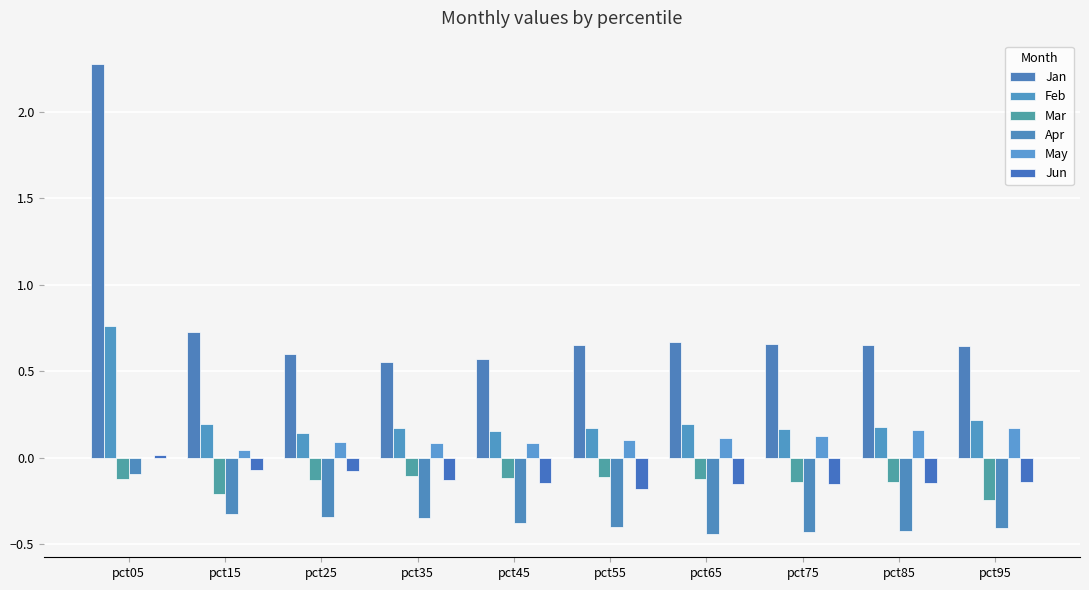

What is the minimum value shown in the chart?

-0.4